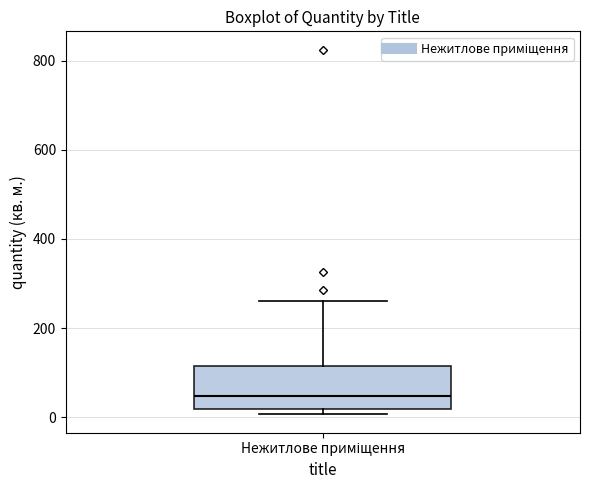

Where is the lower edge of the box for Нежитлове приміщення on the y-axis? The values are not printed on the chart, so give them approximately, as read against the axis.

20